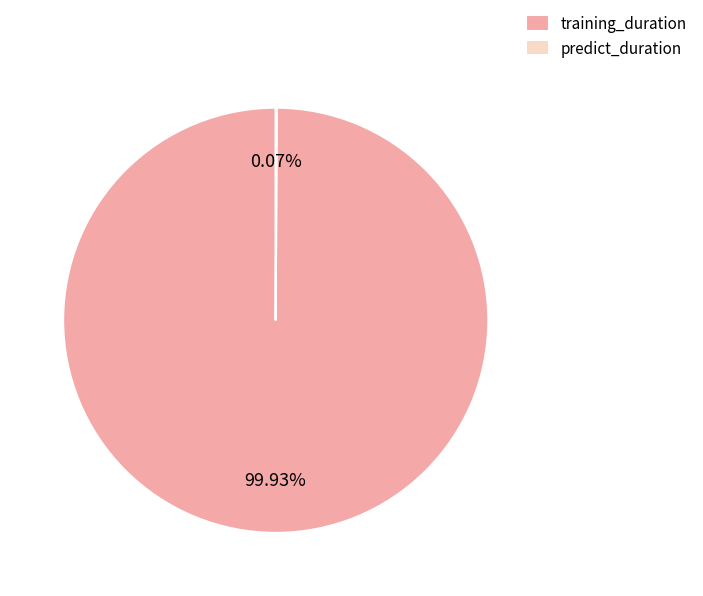

Is training_duration the majority of the pie?

Yes